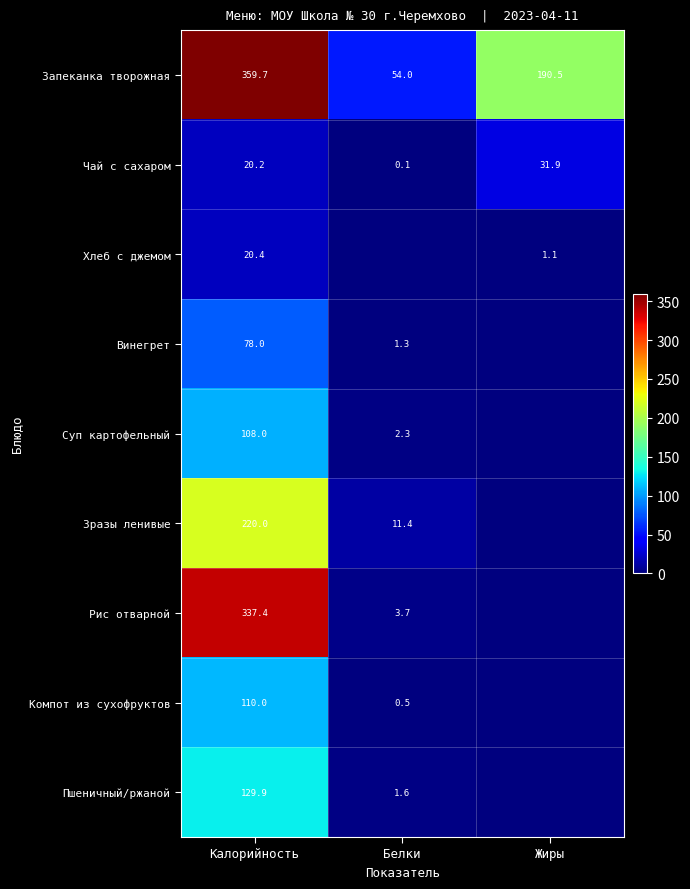

The Запеканка творожная series shows 359.7 at Калорийность. True or false?

True